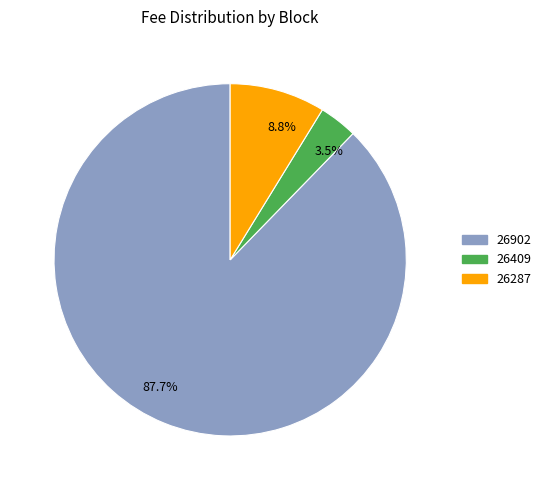

What is the largest slice in the pie chart?

26902